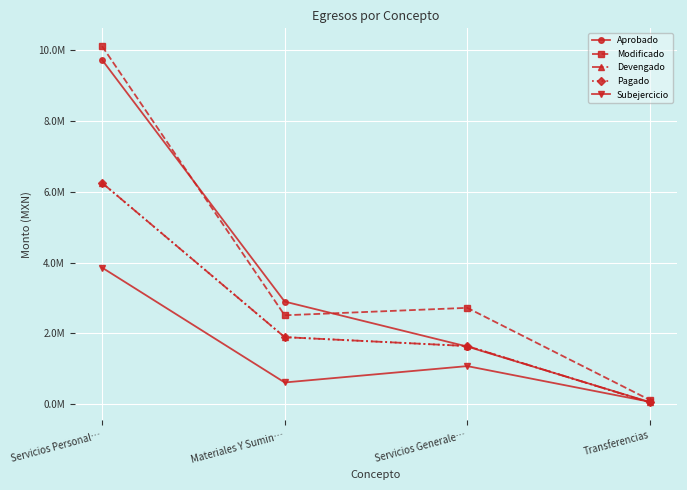

Is this an area chart (filled region under the line)?

No